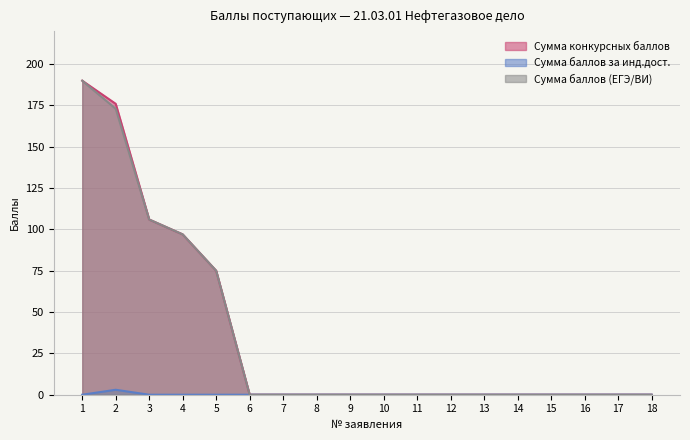

Which series has the largest range (max minus min)?

Сумма конкурсных баллов